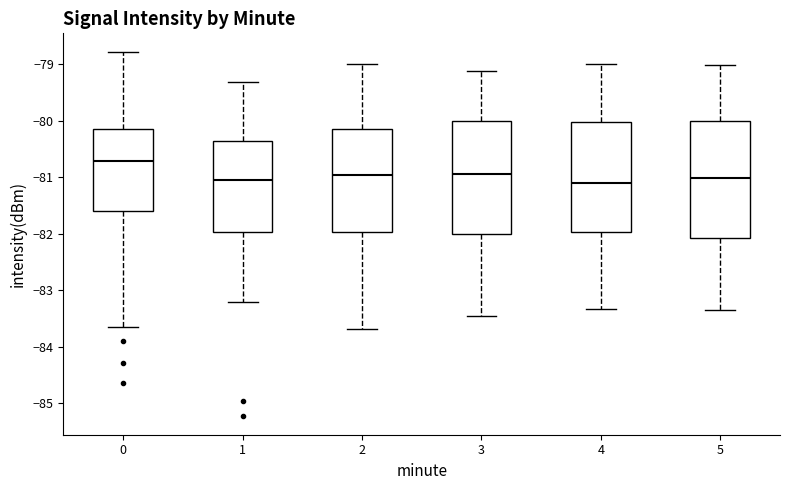

Where is the upper edge of the box at x = 0 on the y-axis? The values are not printed on the chart, so give them approximately, as read against the axis.

-80.1